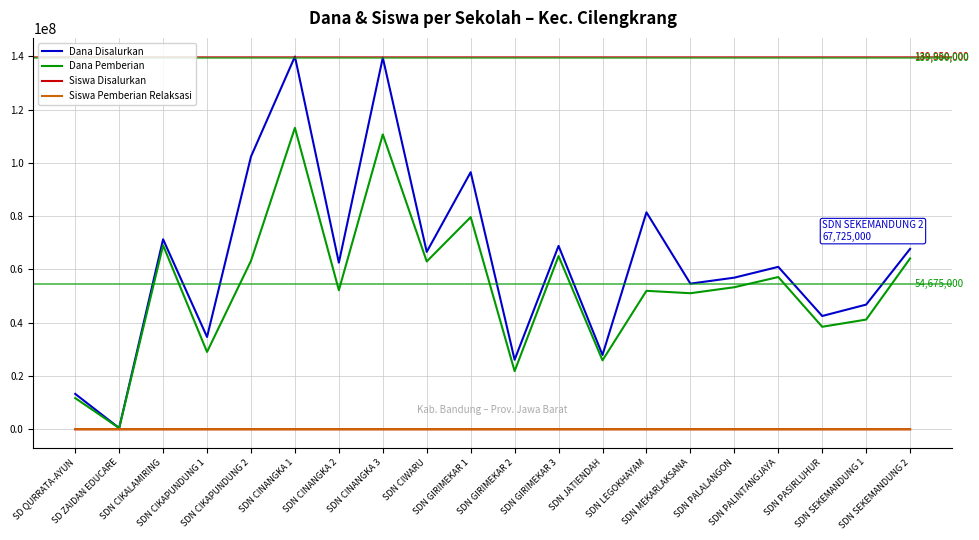

The Siswa Disalurkan series shows 64 at SDN GIRIMEKAR 2. True or false?

True